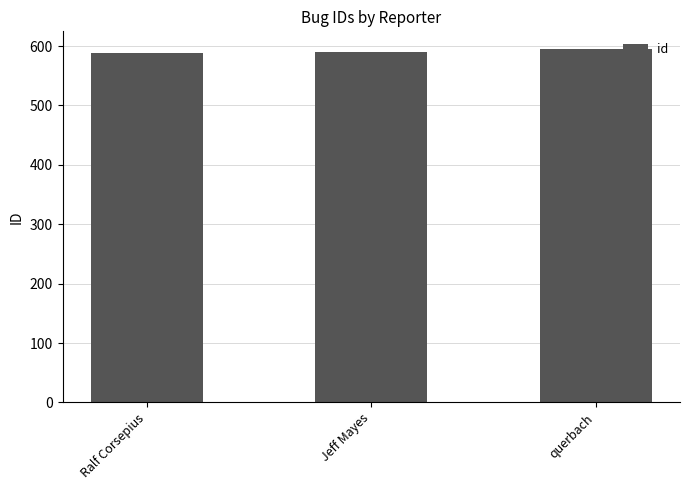

How many bars are there in total?

3